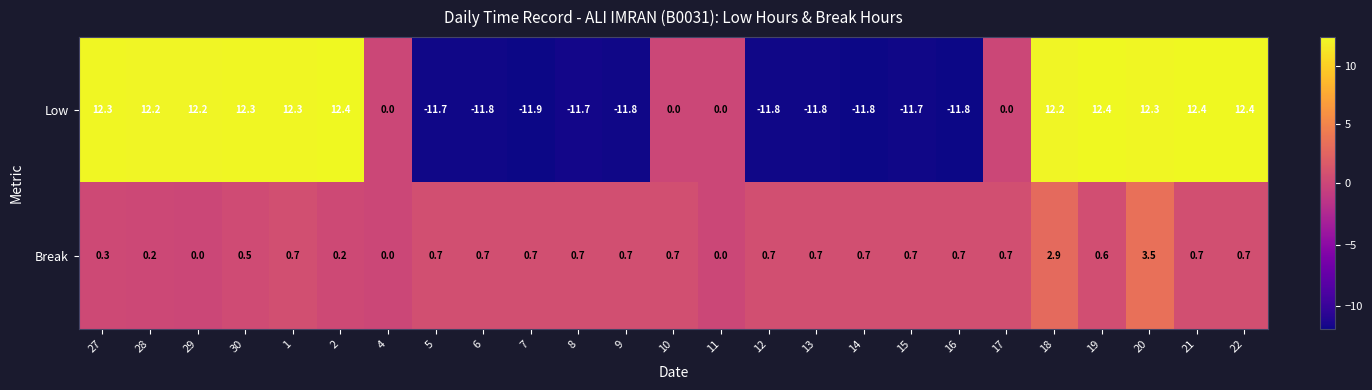

What is the difference between the highest and lowest values at 19?

11.8